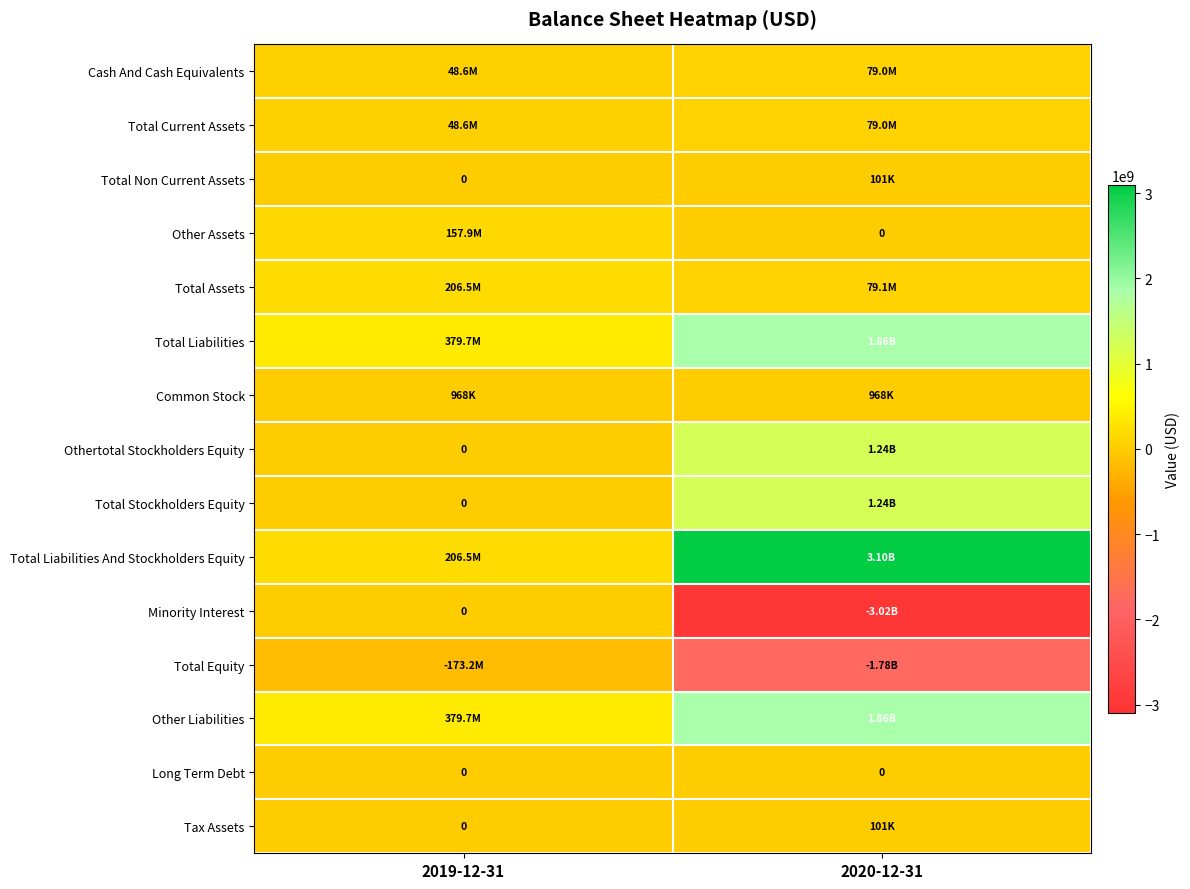

List the series in order of their peak value, lowest first.

Total Equity, Minority Interest, Long Term Debt, Total Non Current Assets, Tax Assets, Common Stock, Cash And Cash Equivalents, Total Current Assets, Other Assets, Total Assets, Othertotal Stockholders Equity, Total Stockholders Equity, Total Liabilities, Other Liabilities, Total Liabilities And Stockholders Equity